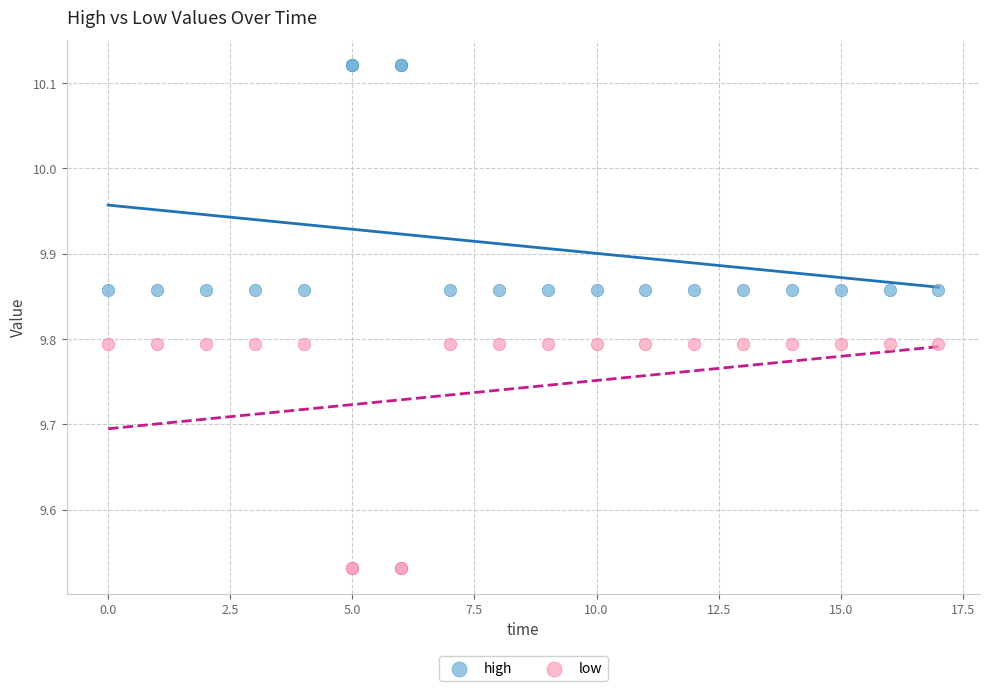

Which series contains the lowest Y value?

low